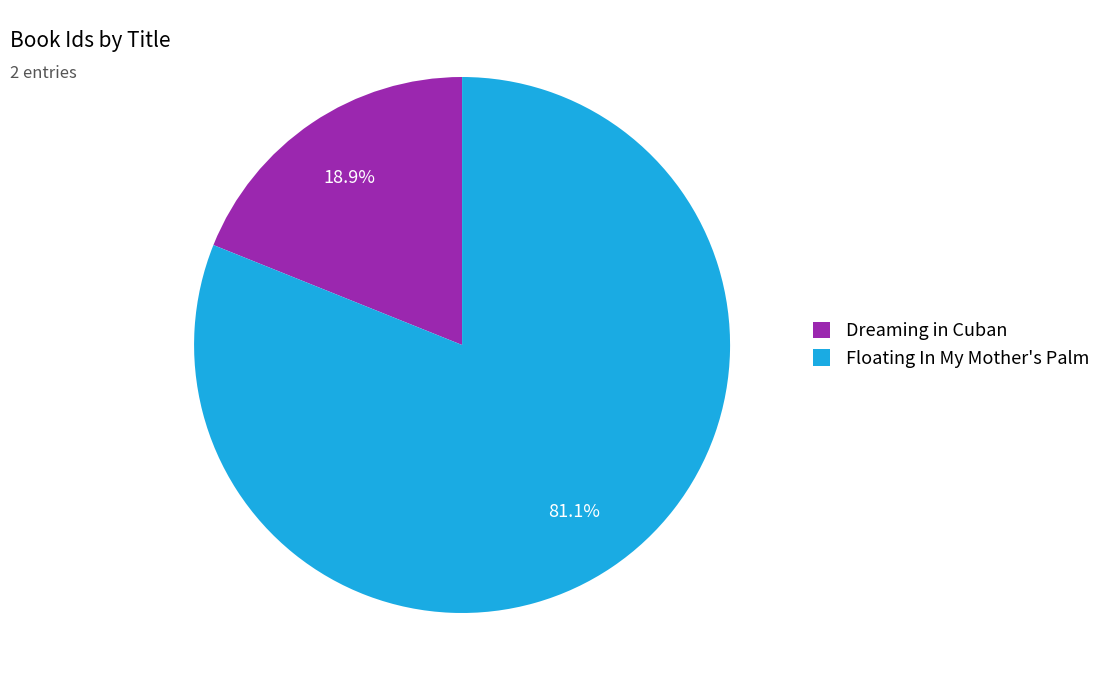

What is the ratio of the value at Dreaming in Cuban to the value at Floating In My Mother's Palm?

0.2